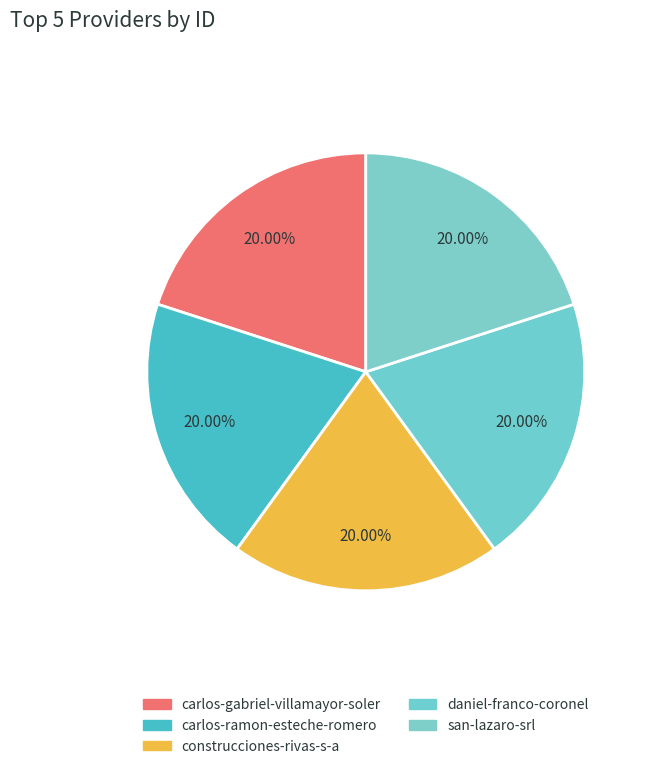

Is there any slice that represents more than half of the pie?

No